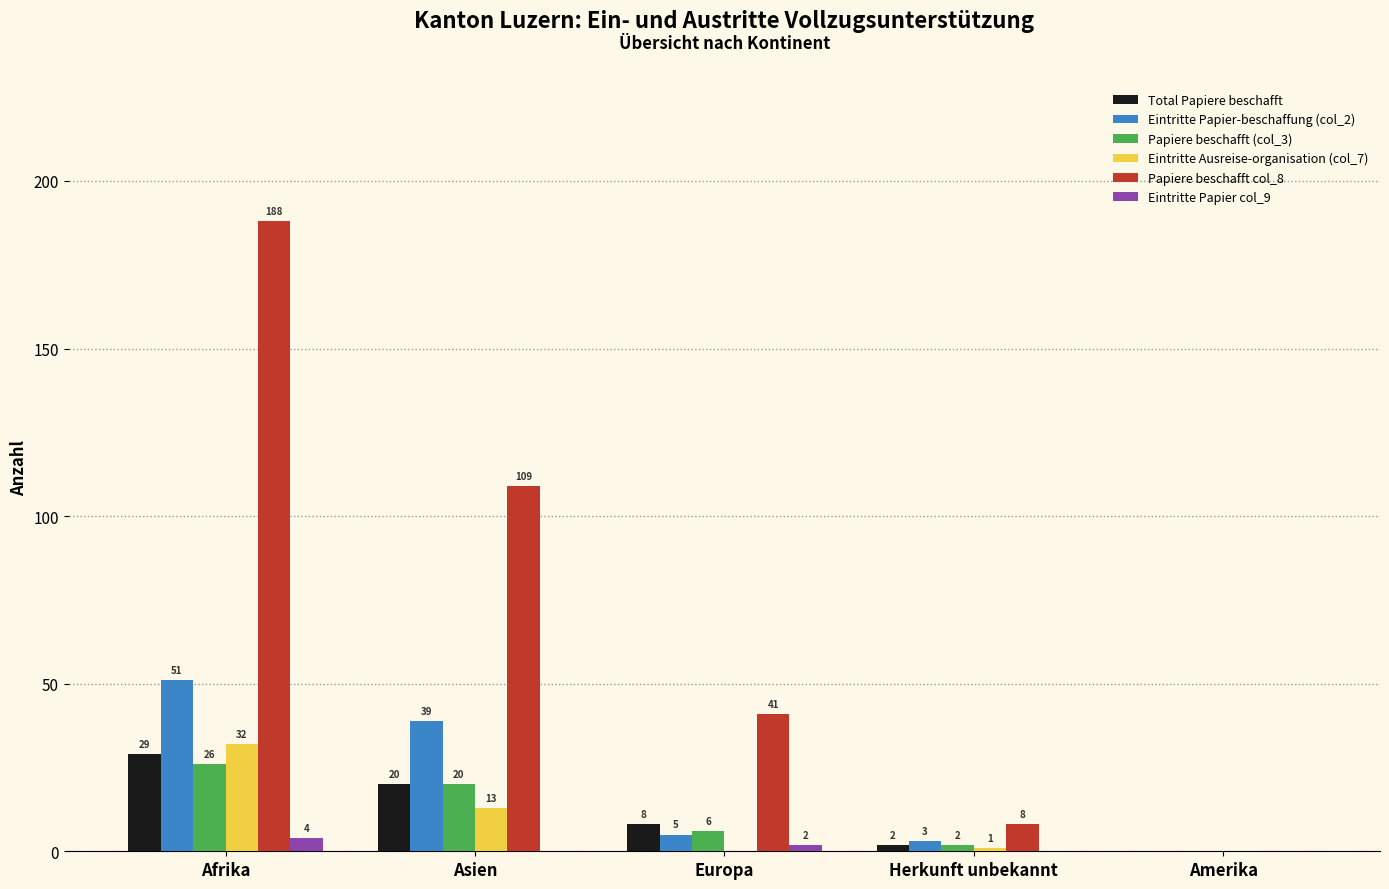

At which label is Eintritte Papier col_9 closest to 2?

Europa